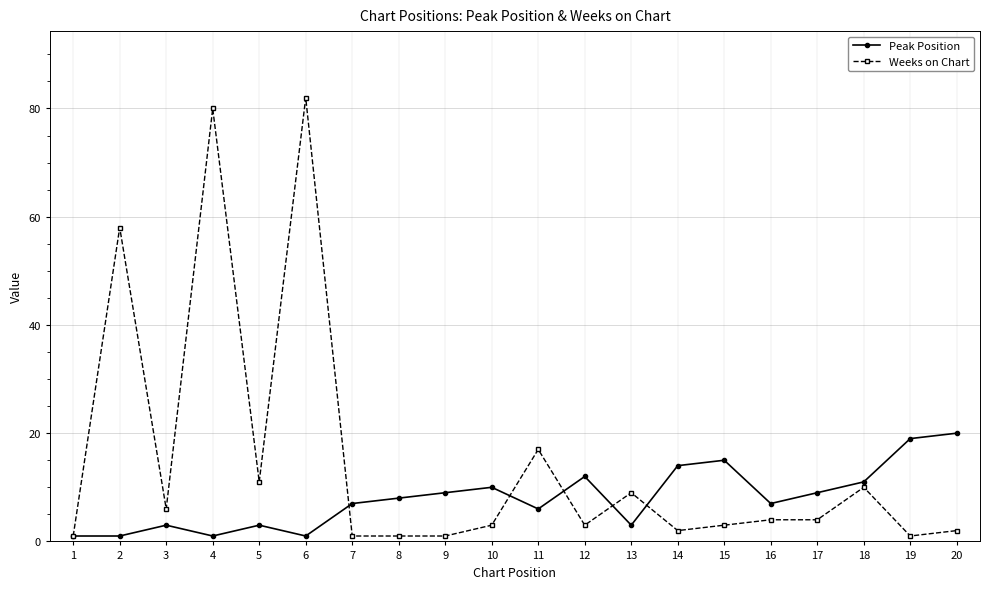

What is the sum of all Weeks on Chart values?

299